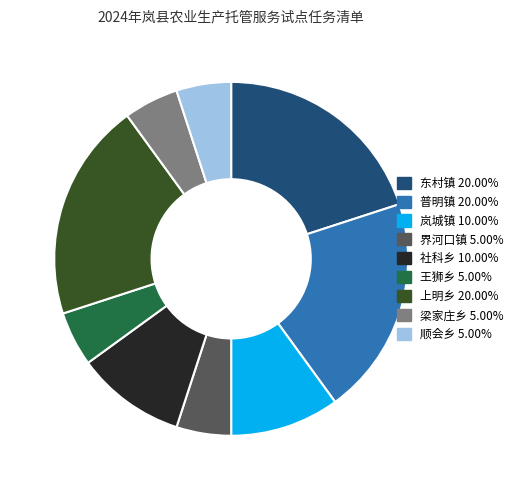

Is there a majority slice in this chart?

No